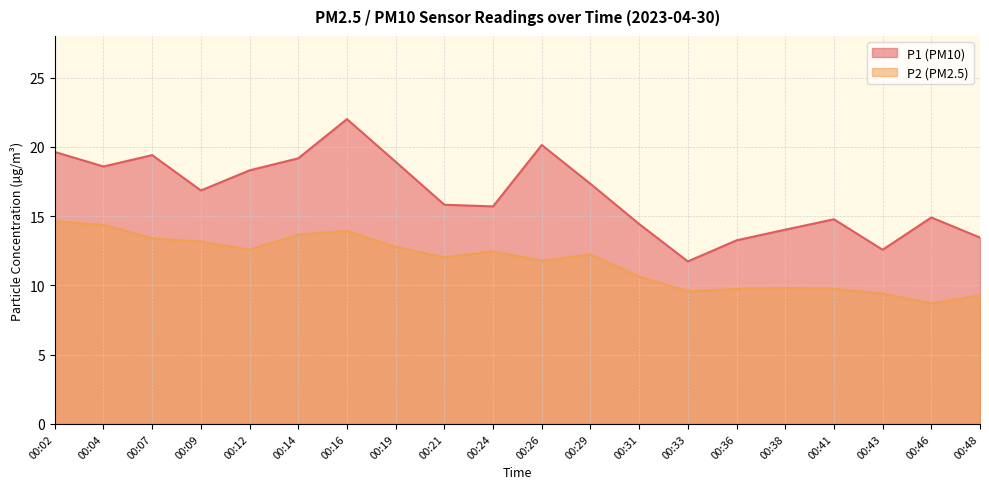

Is the value of P2 at 00:02 greater than the value of P1 at 00:02?

No